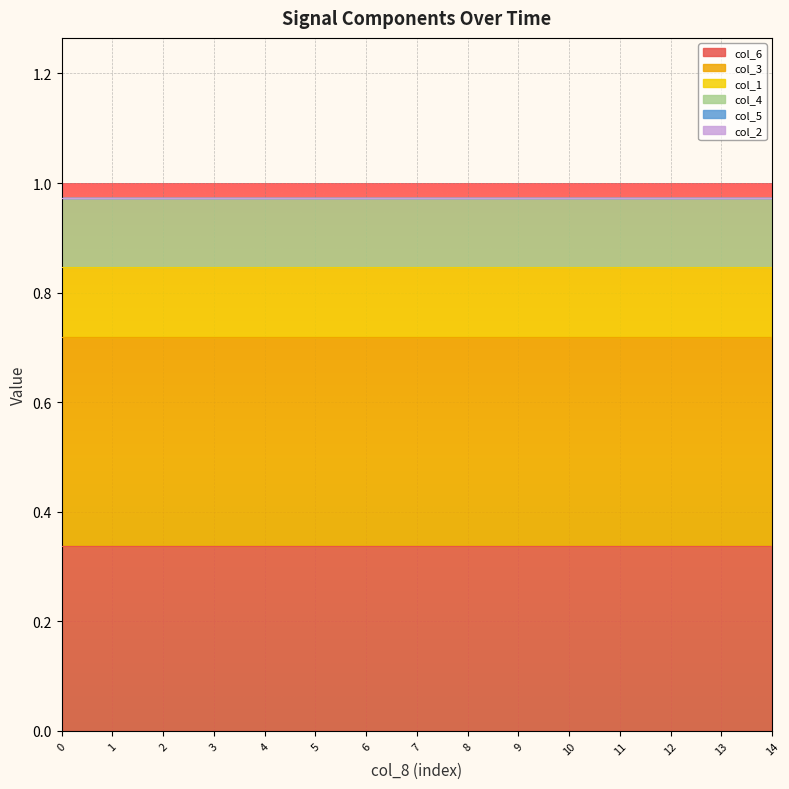

What are all the series names shown in the legend?

col_6, col_3, col_1, col_4, col_5, col_2